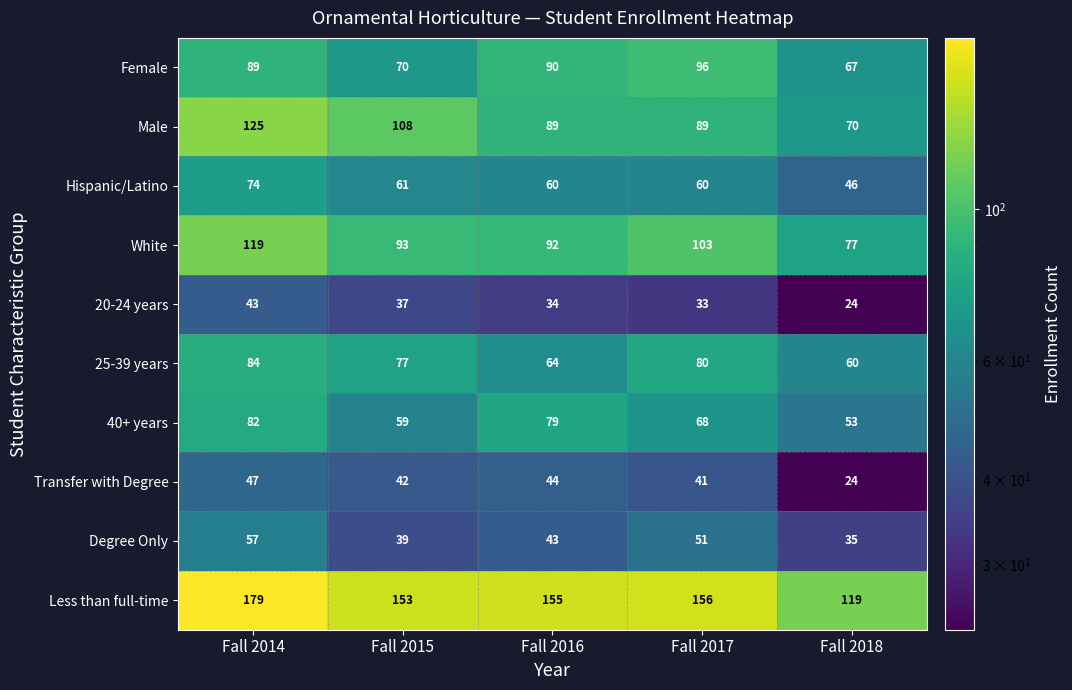

At which category is the sum across all series the highest?

Fall 2014